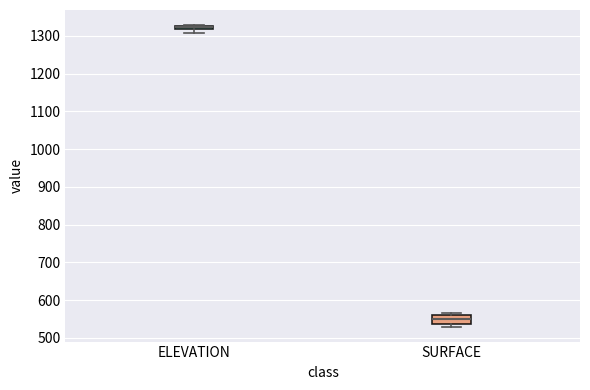

Comparing the boxes themselves (not the whiskers), which one is the tallest?

SURFACE